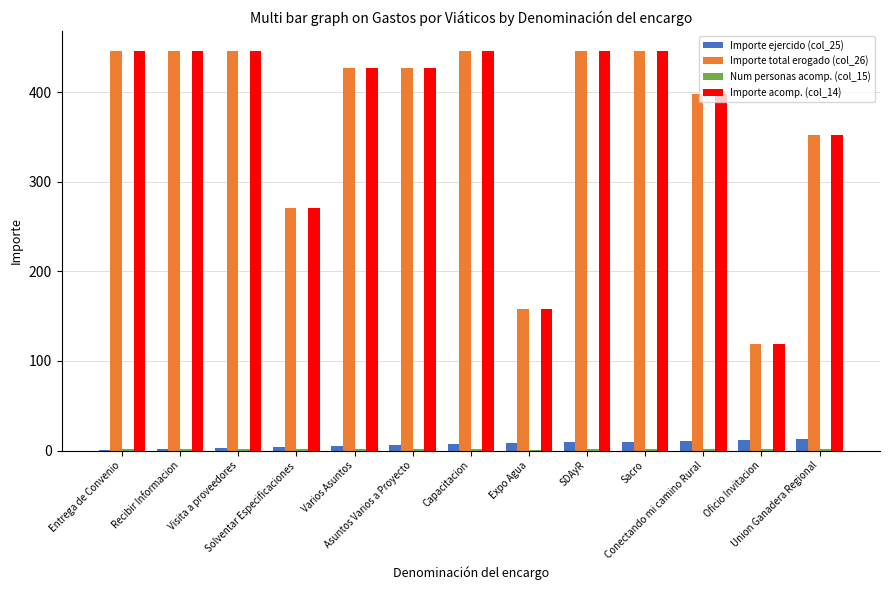

What is the greatest value displayed?

446